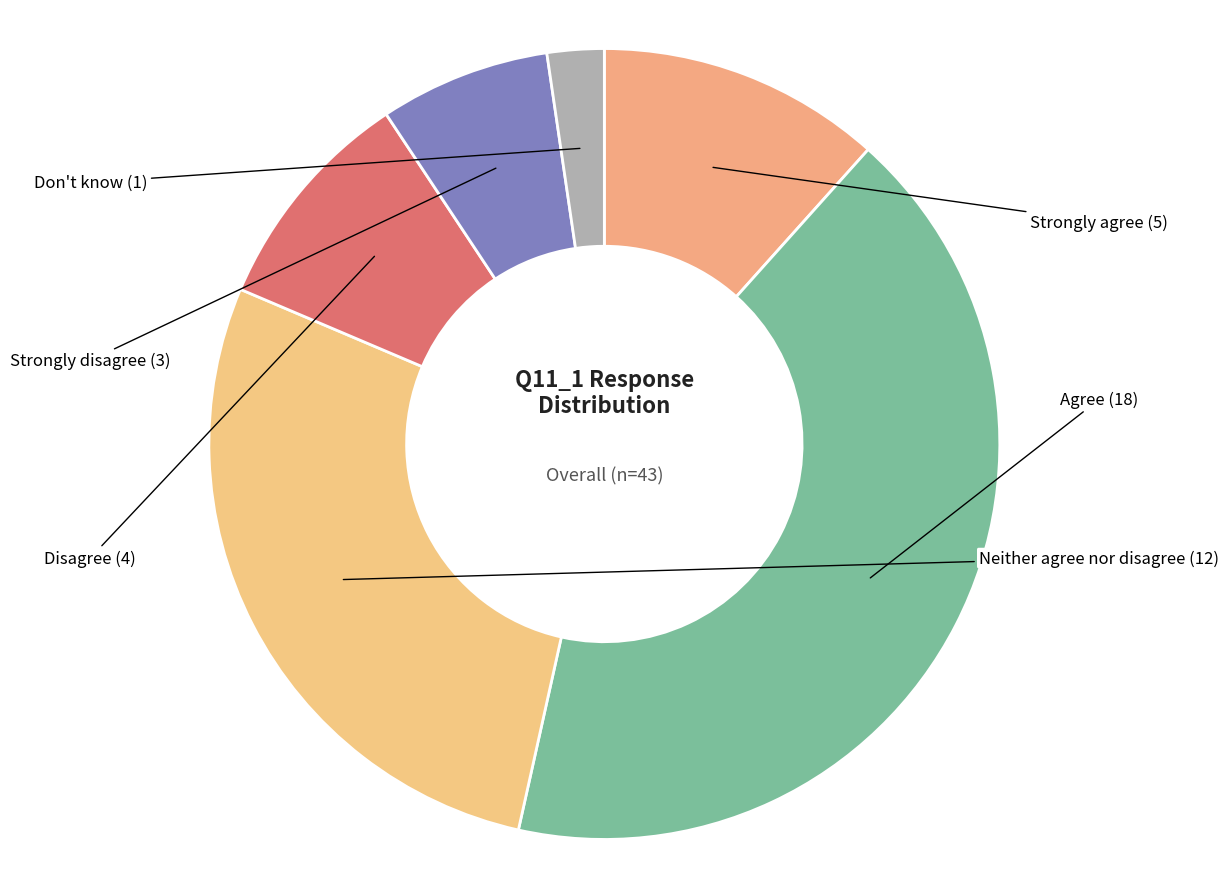

Count the number of slices in the pie.

6